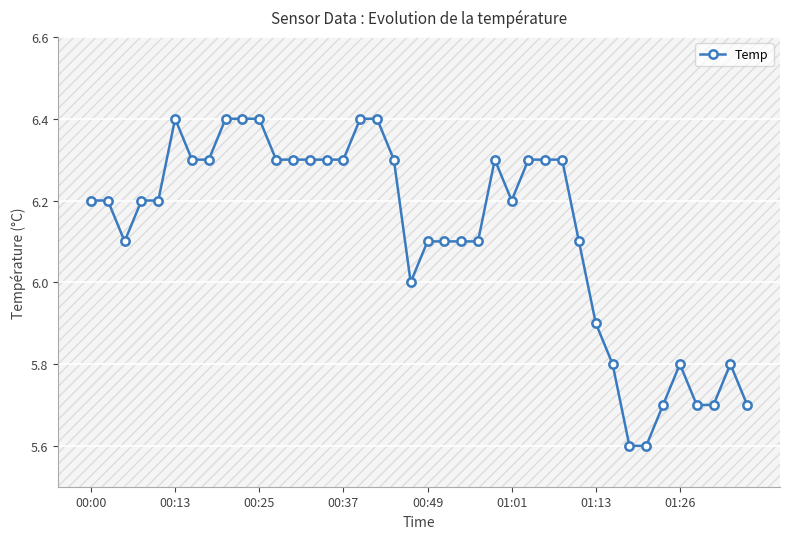

Does the chart have visible grid lines?

Yes